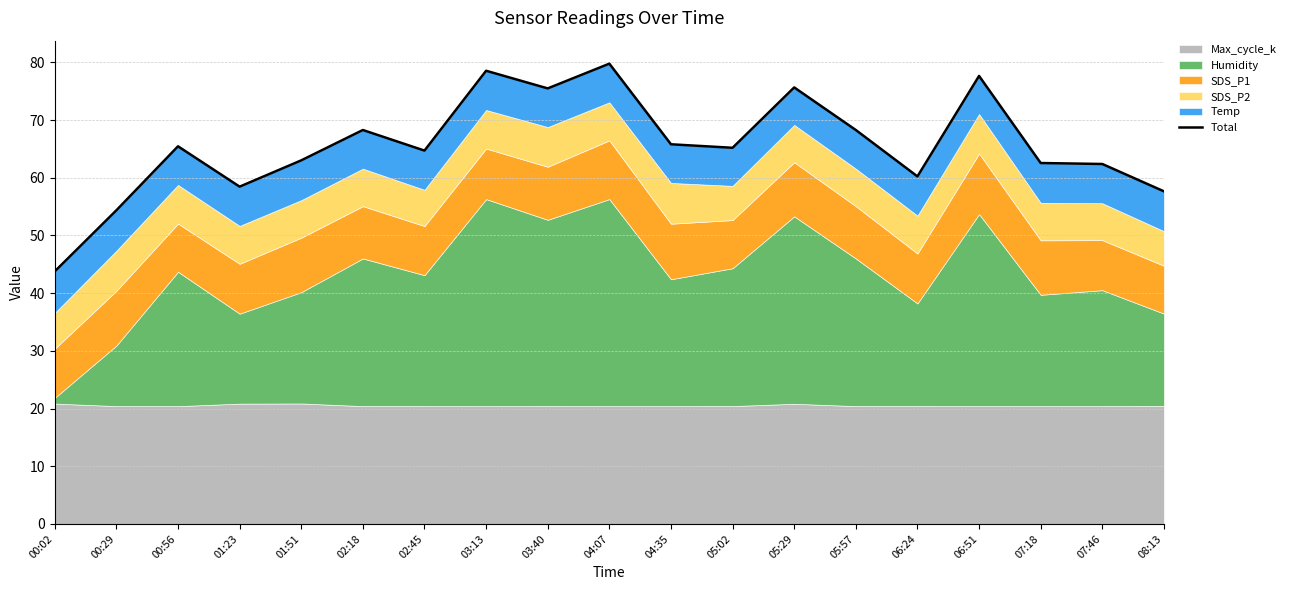

At which label does the data first exceed 65?

00:56